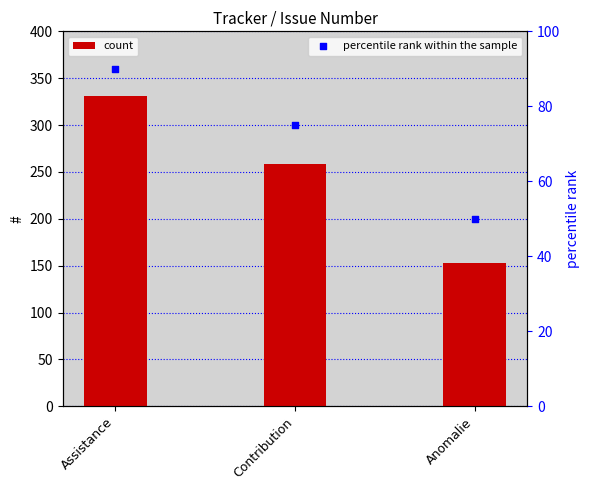

At which category is the sum across all series the highest?

Assistance